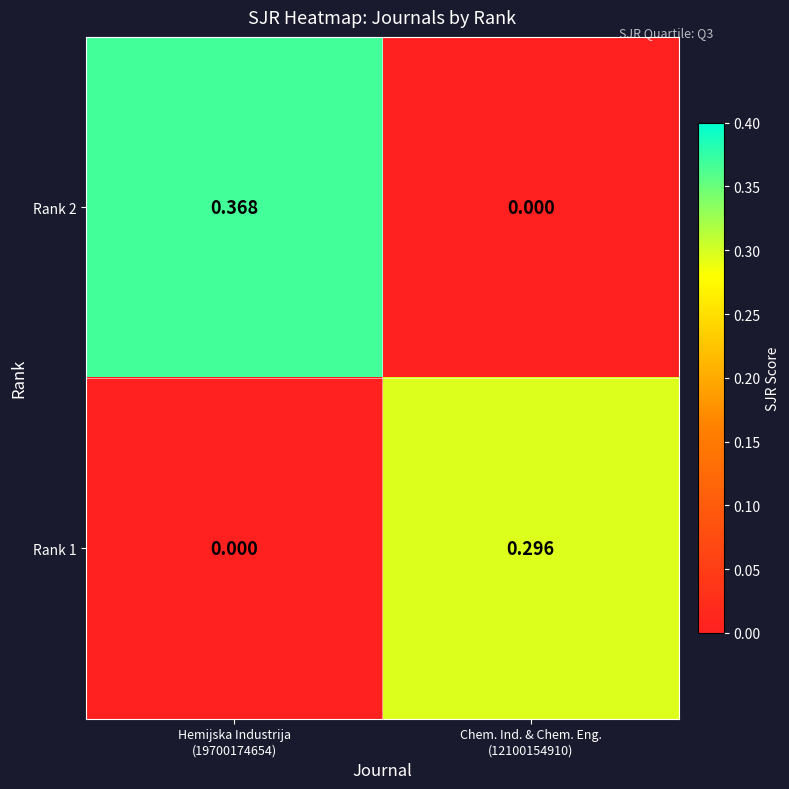

What is the spread (max minus min) of values at Chem. Ind. & Chem. Eng.
(12100154910)?

0.3